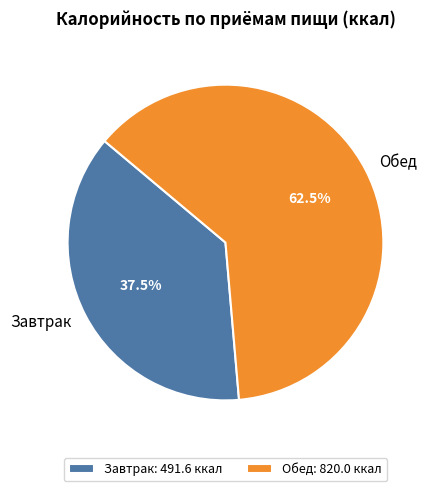

Does any single category account for the majority?

Yes